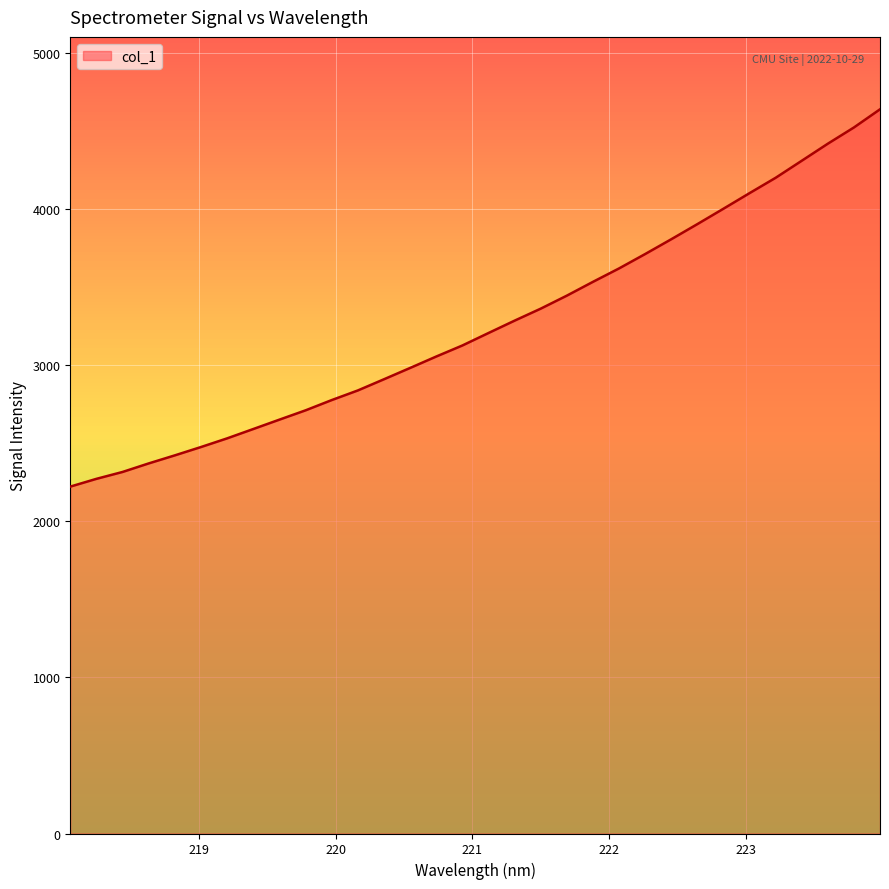

What is the difference between the maximum and second lowest values?

2365.8